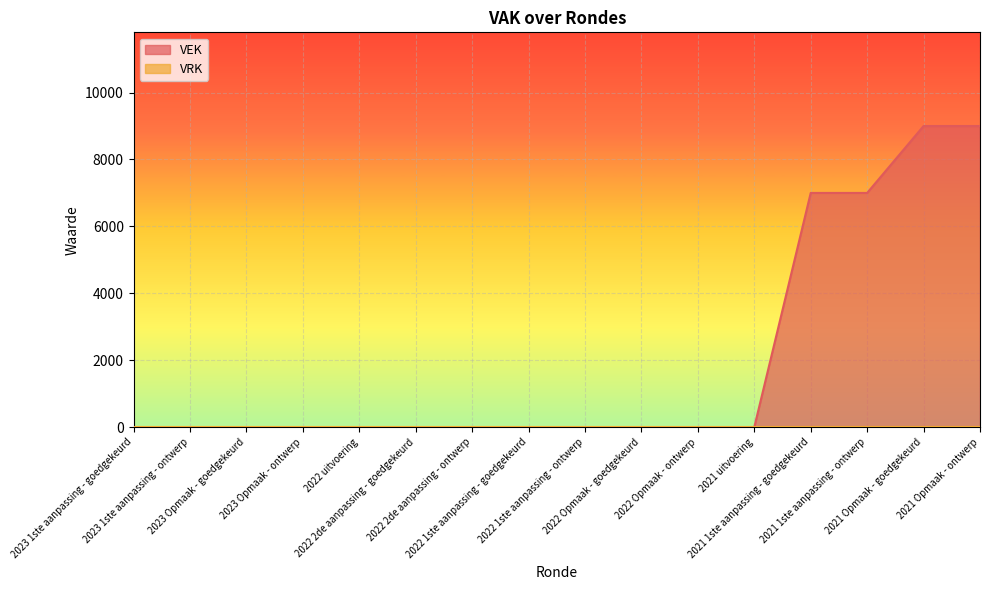

Count the number of values greater than 0.

4